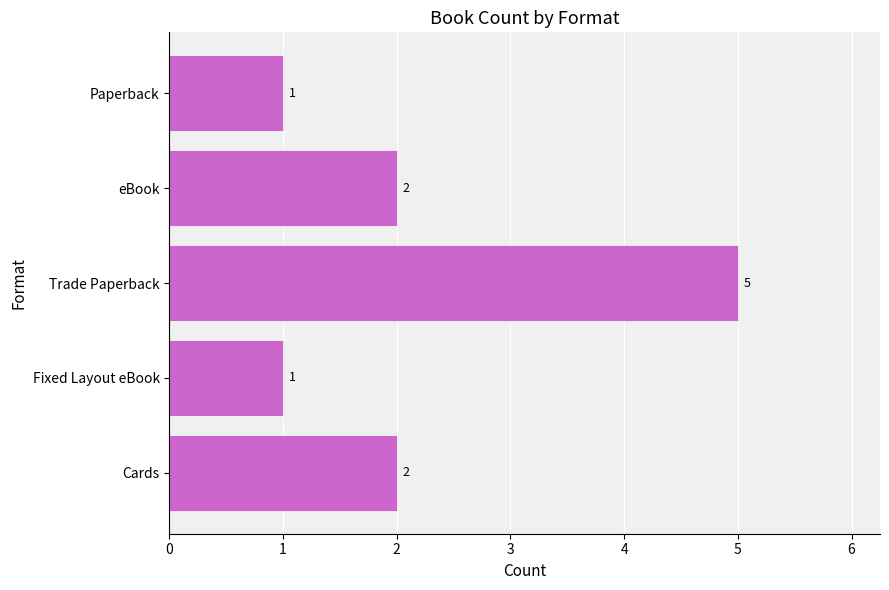

The value at Fixed Layout eBook is 0. True or false?

False